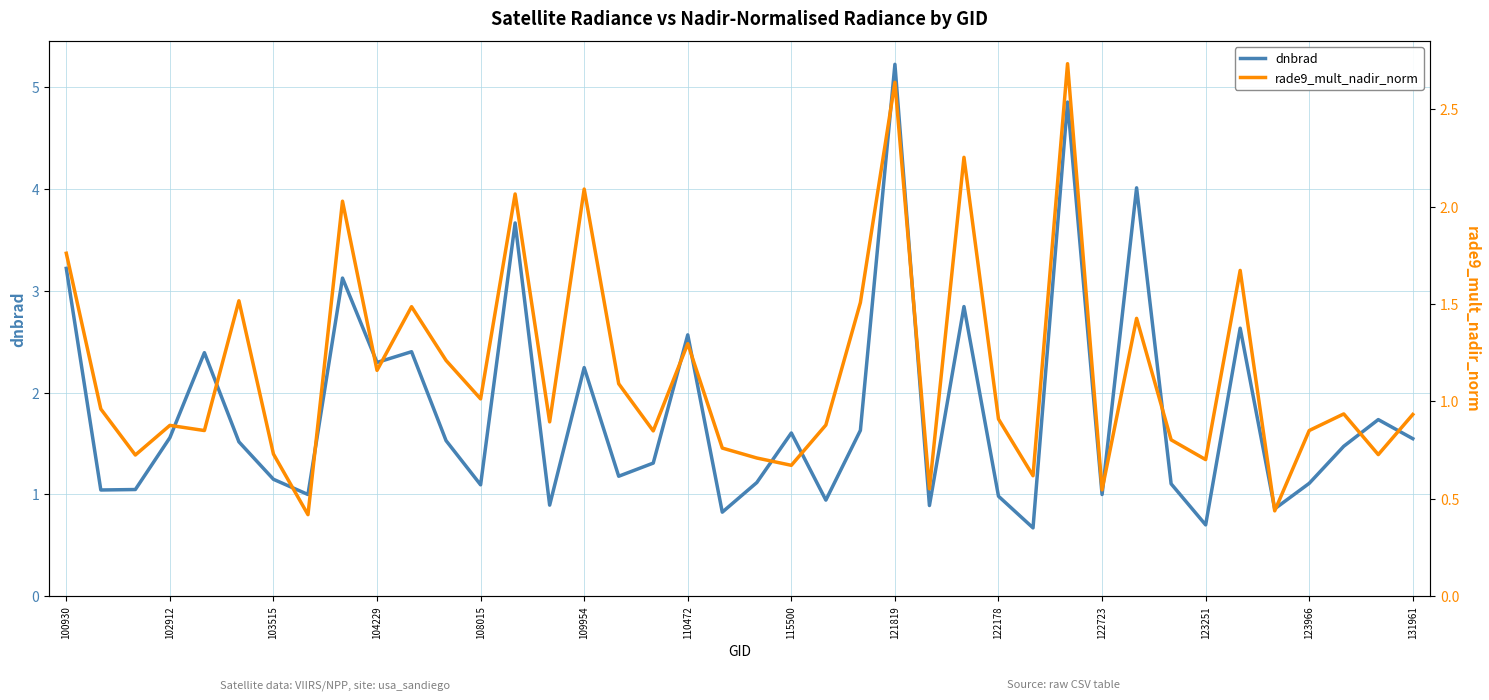

True or false: dnbrad has a value of 0.7 at 123251.

True